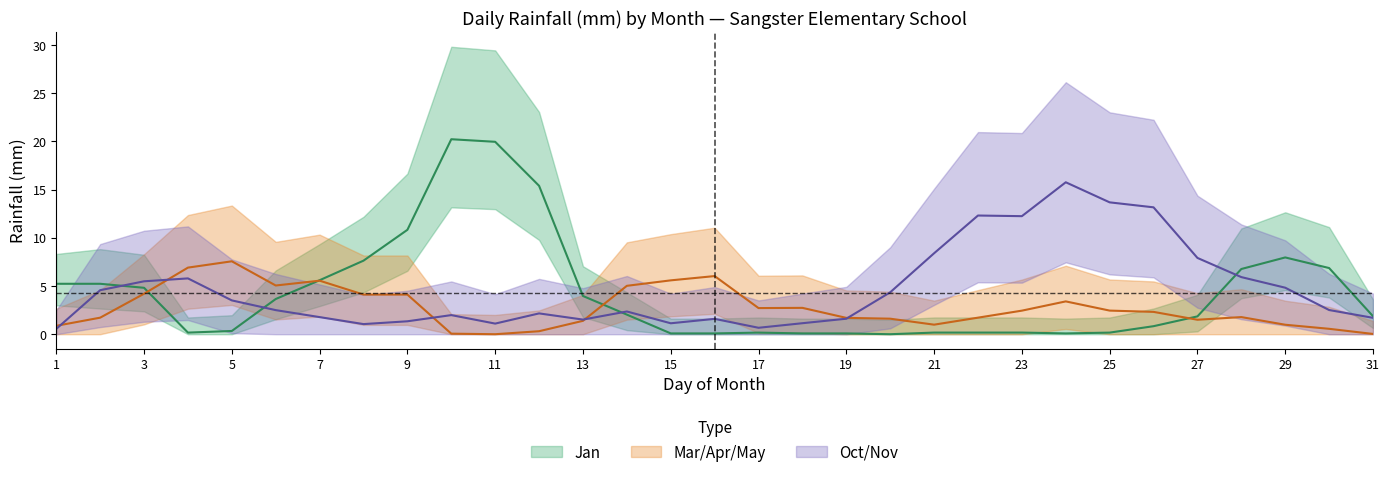

How many values in Jan are above zero?

21